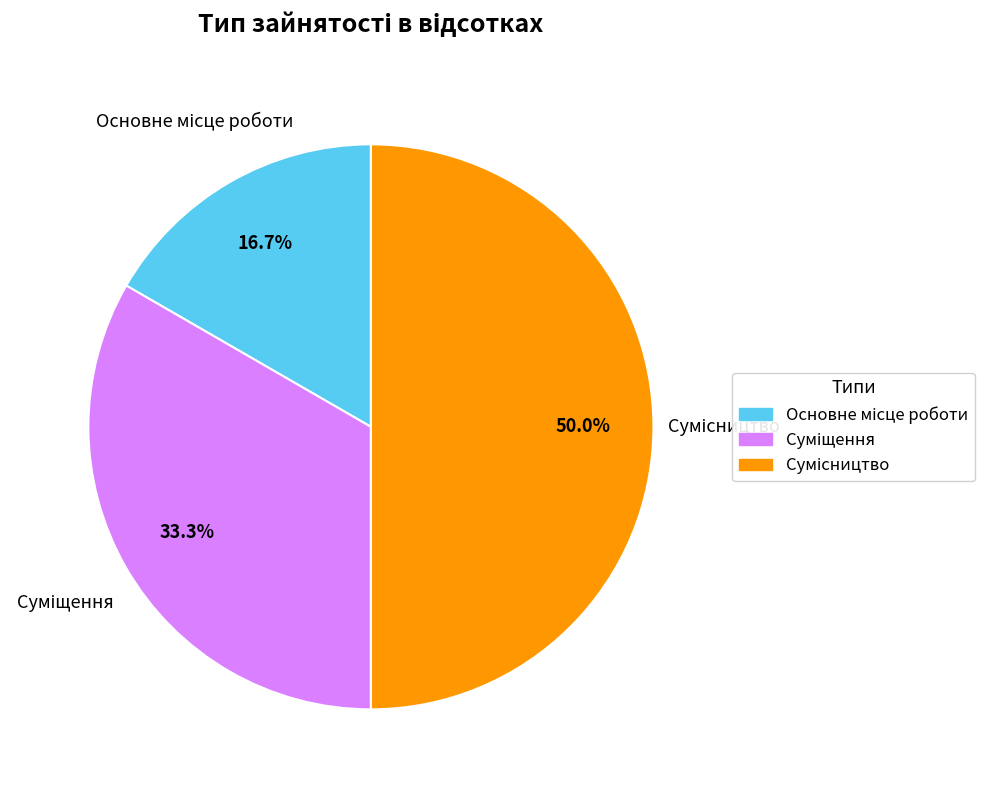

Combined, what portion of the pie is Суміщення and Сумісництво?

83.3%